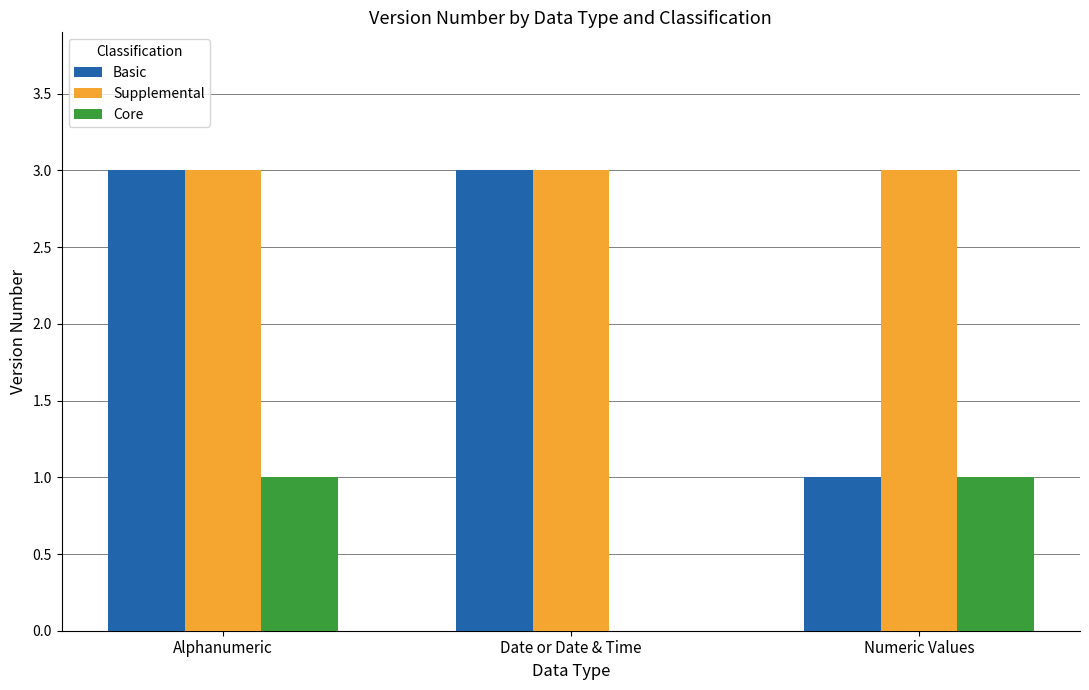

Is it true that Supplemental equals 3 at Date or Date & Time?

True